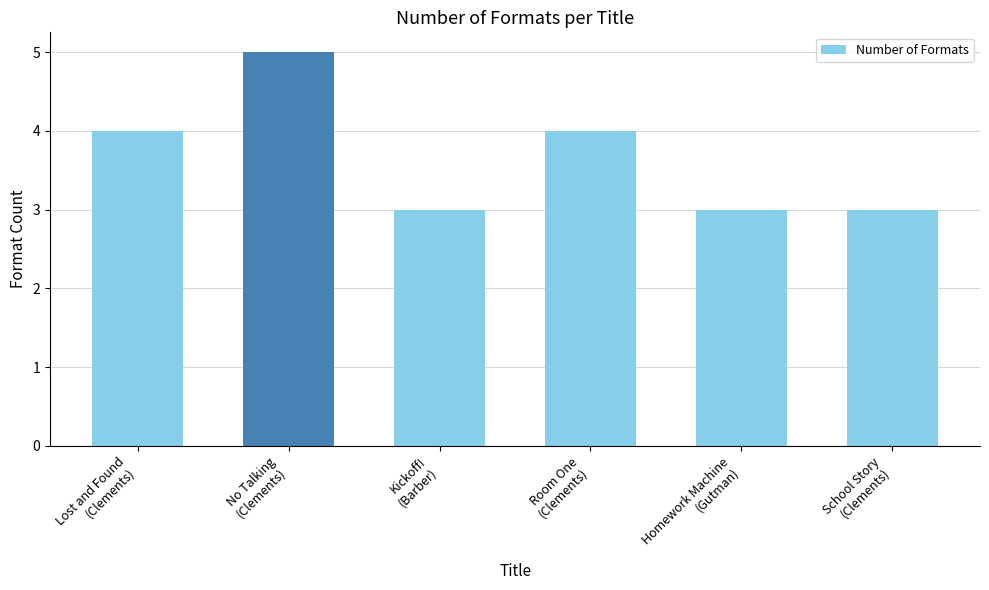

What is the difference between the values at No Talking
(Clements) and Lost and Found
(Clements)?

1